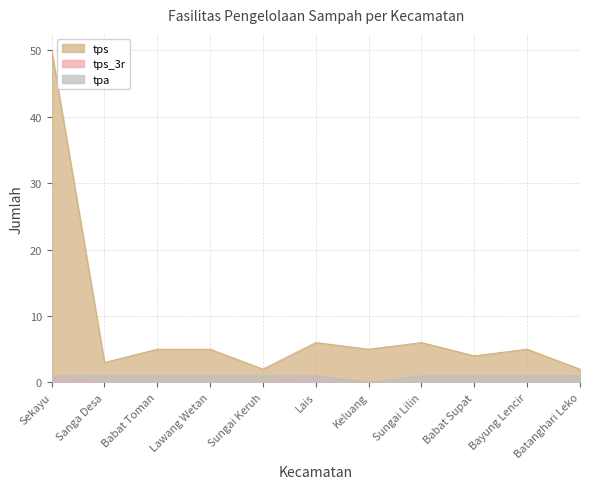

What is the total value across all series at Sanga Desa?

4